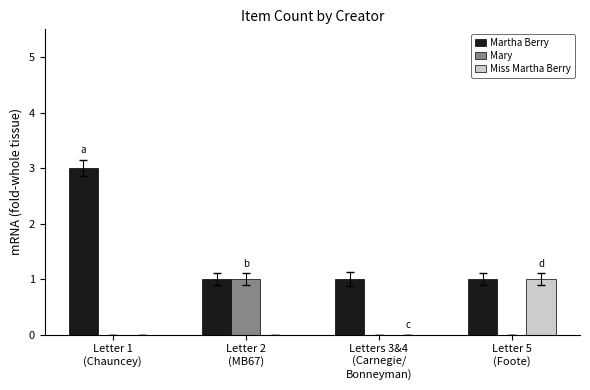

Are the bars horizontal?

No